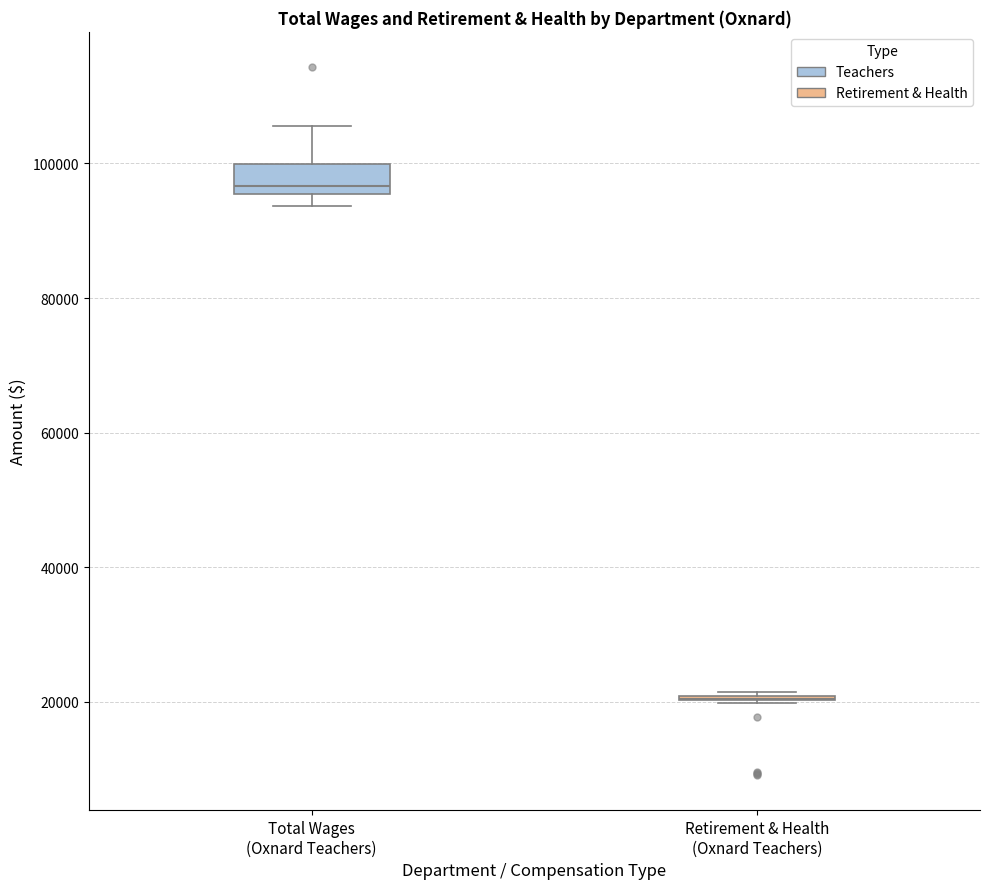

Reading left to right, read every box against the y-axis: the position of its median line, the range the box covers, and the ends of its whiskers. The values are not printed on the chart, so give them approximately, as read against the axis.

Total Wages (Oxnard Teachers): median 96000 (just above the box's lower edge), box 96000 to 100000, whiskers 94000 to 106000
Retirement & Health (Oxnard Teachers): box collapsed to a line at 20000, whiskers 20000 to 22000